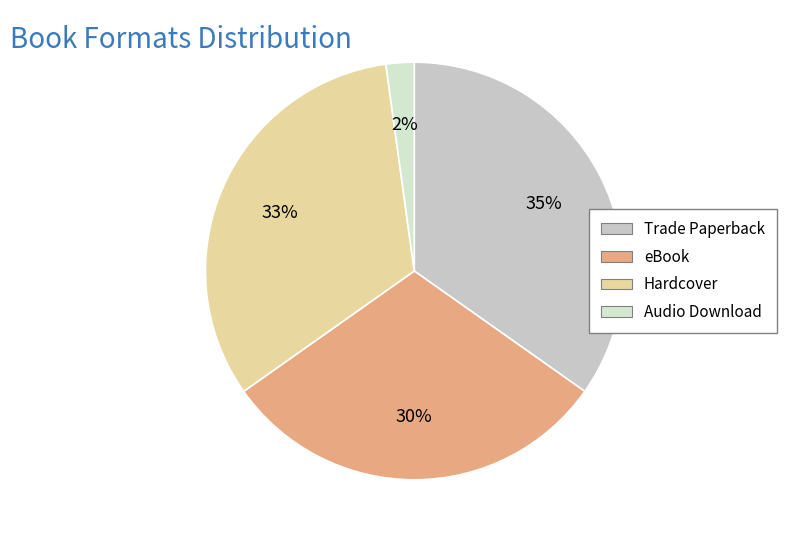

What percentage is the Trade Paperback slice, to the nearest percent?

35%